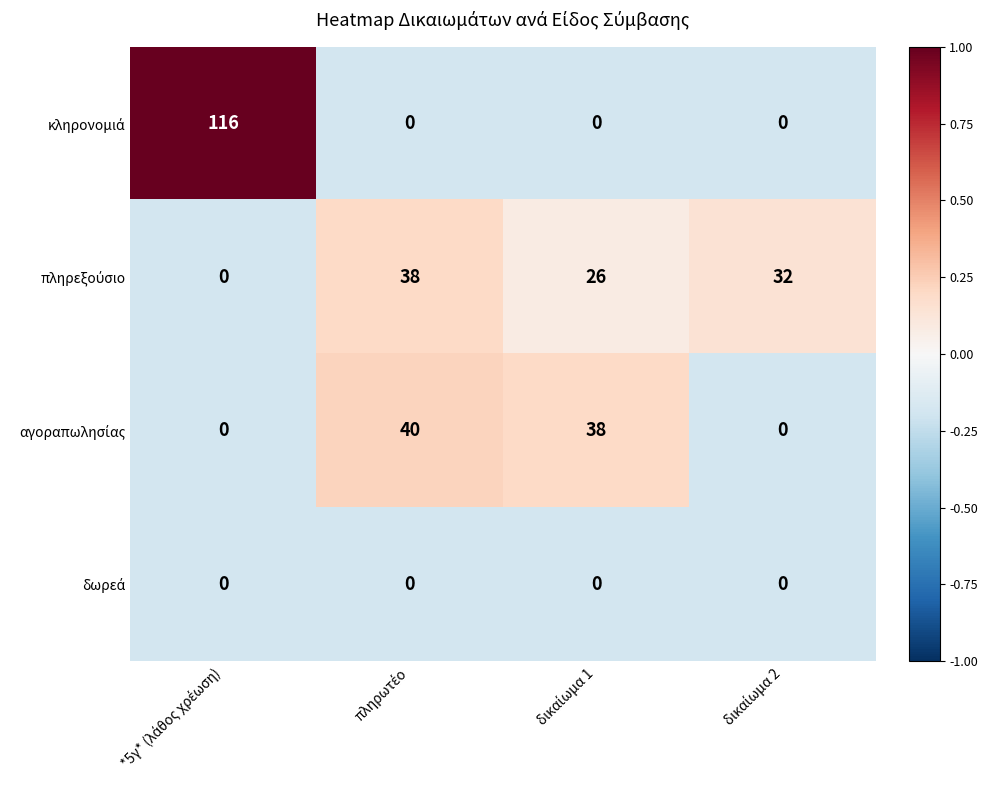

What is the maximum value shown in the chart?

116